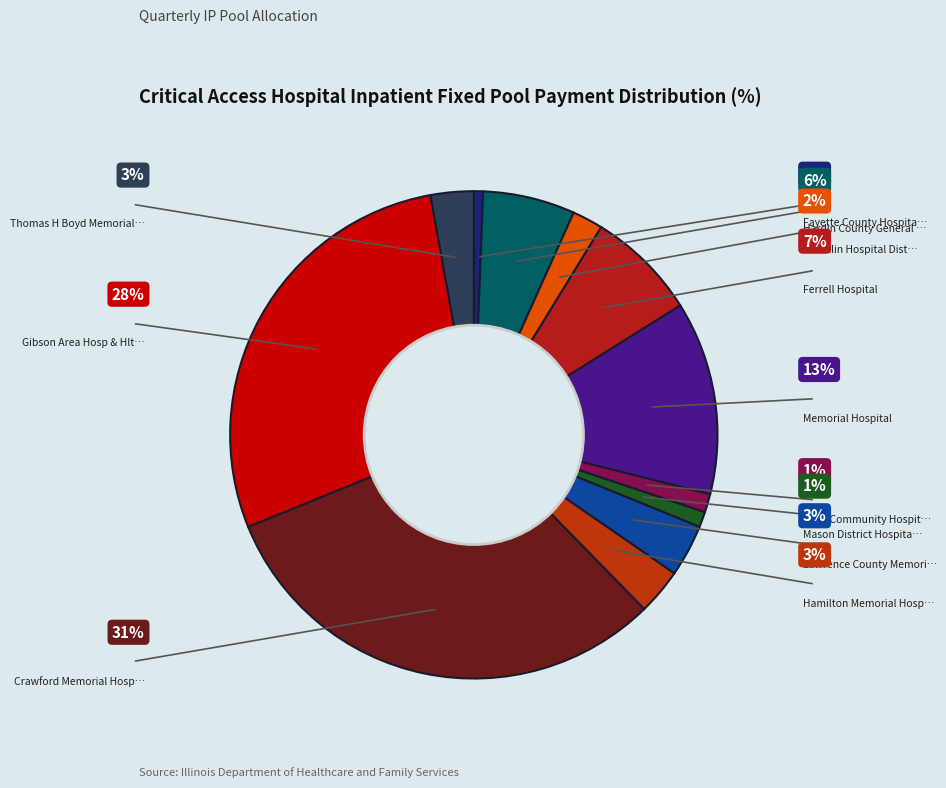

How many segments does this pie chart have?

12